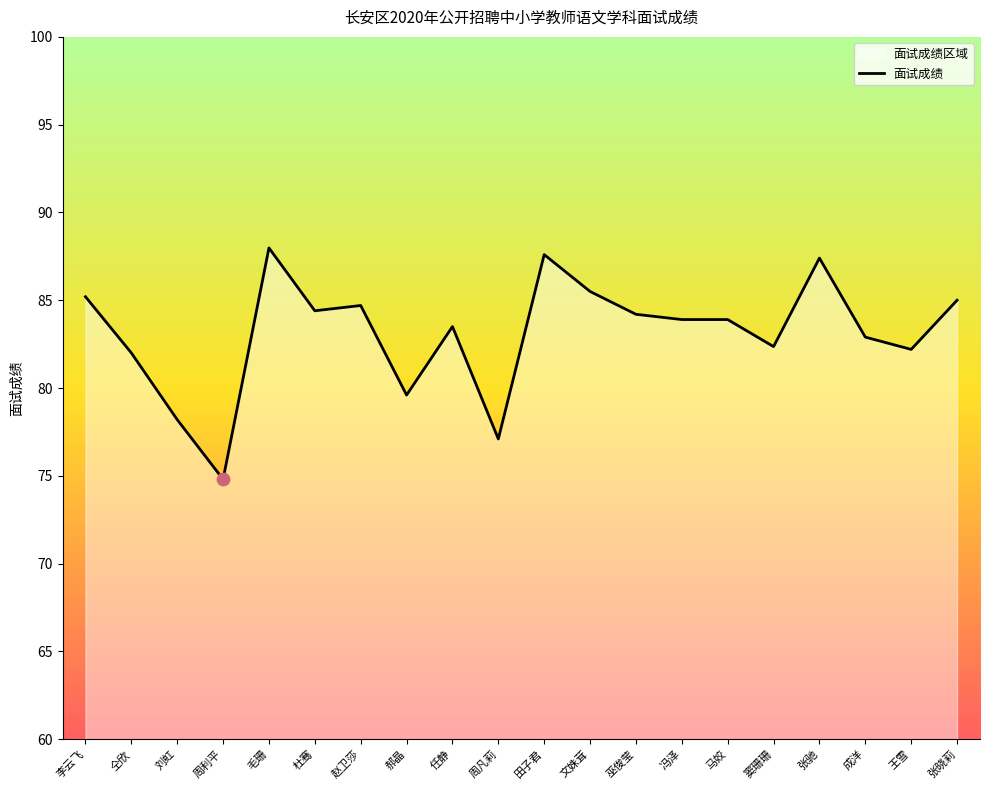

What is the ratio of the value at 周利平 to the value at 李云飞?

0.9